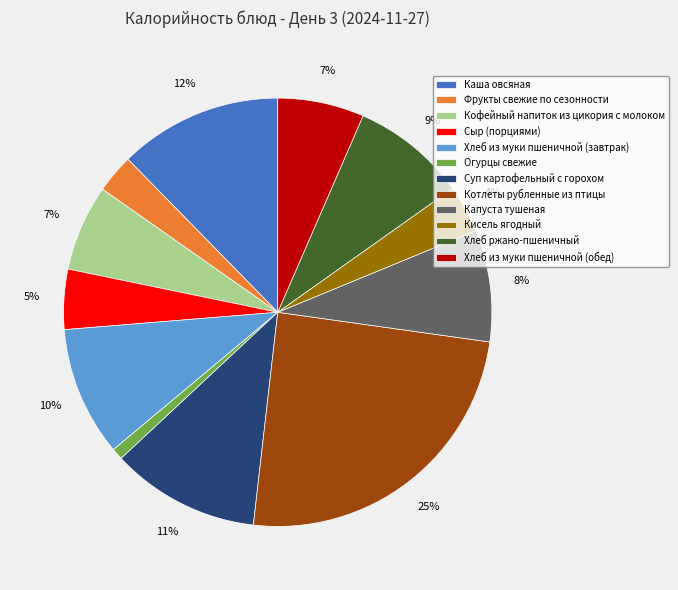

Which slice is the smallest?

Огурцы свежие